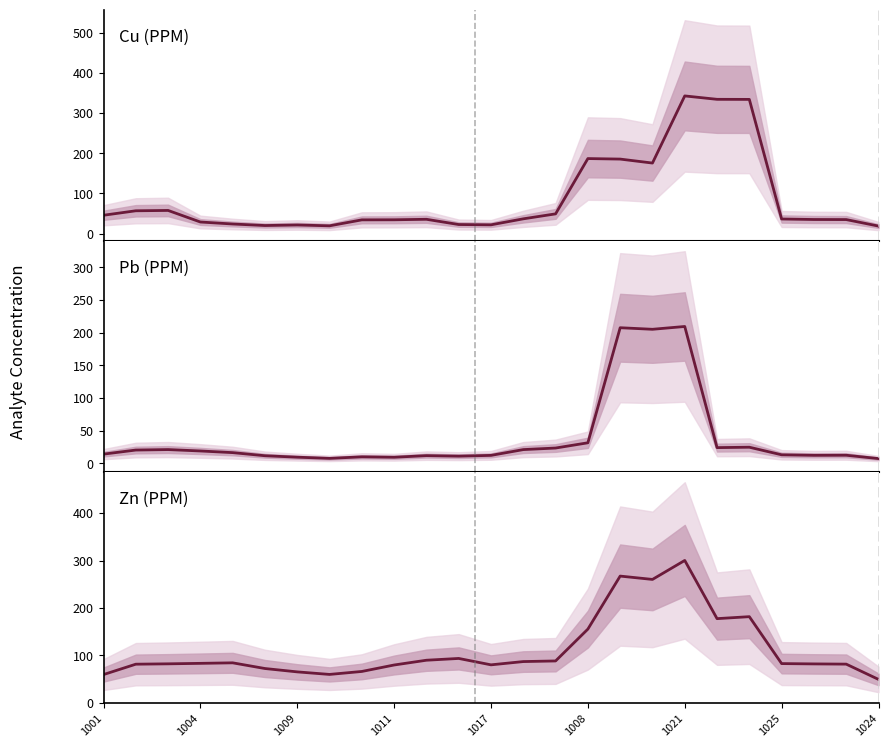

True or false: Pb (PPM) has more than 0 interior local peaks.

True